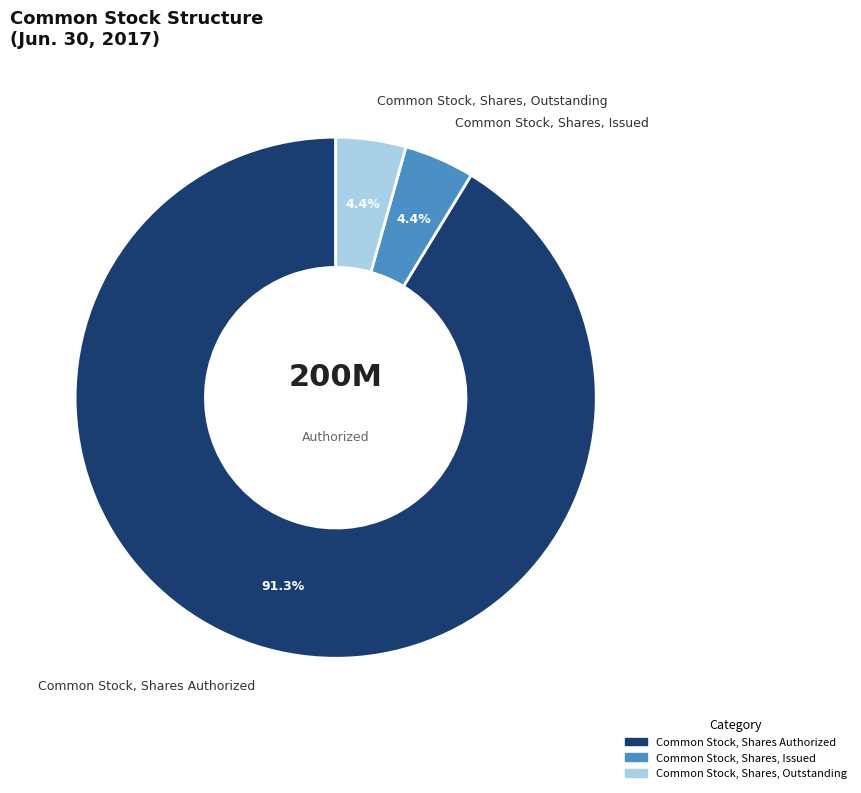

Which category has the biggest portion of the pie?

Common Stock, Shares Authorized